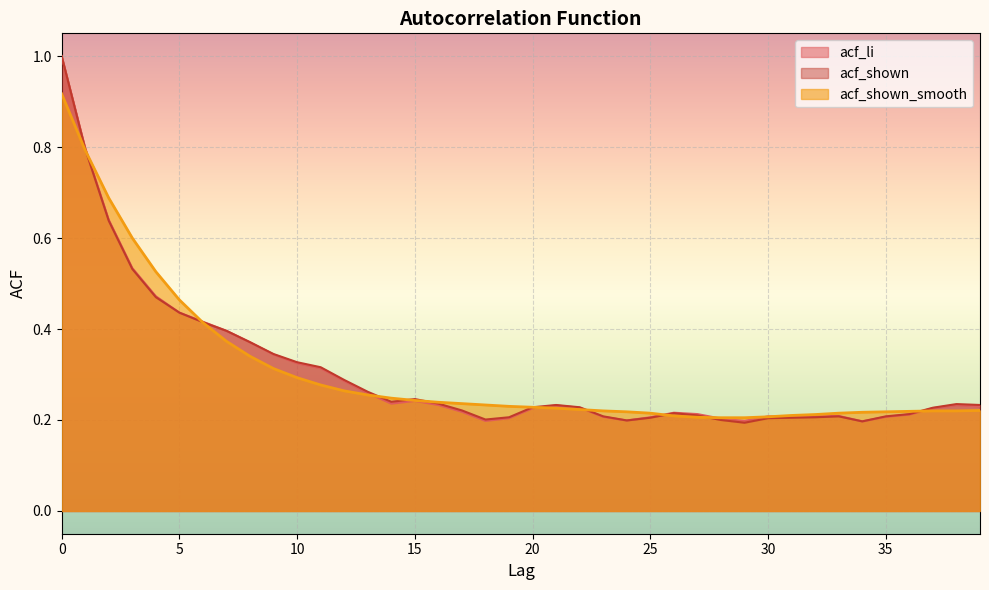

At which label does acf_shown_smooth reach its minimum?

28